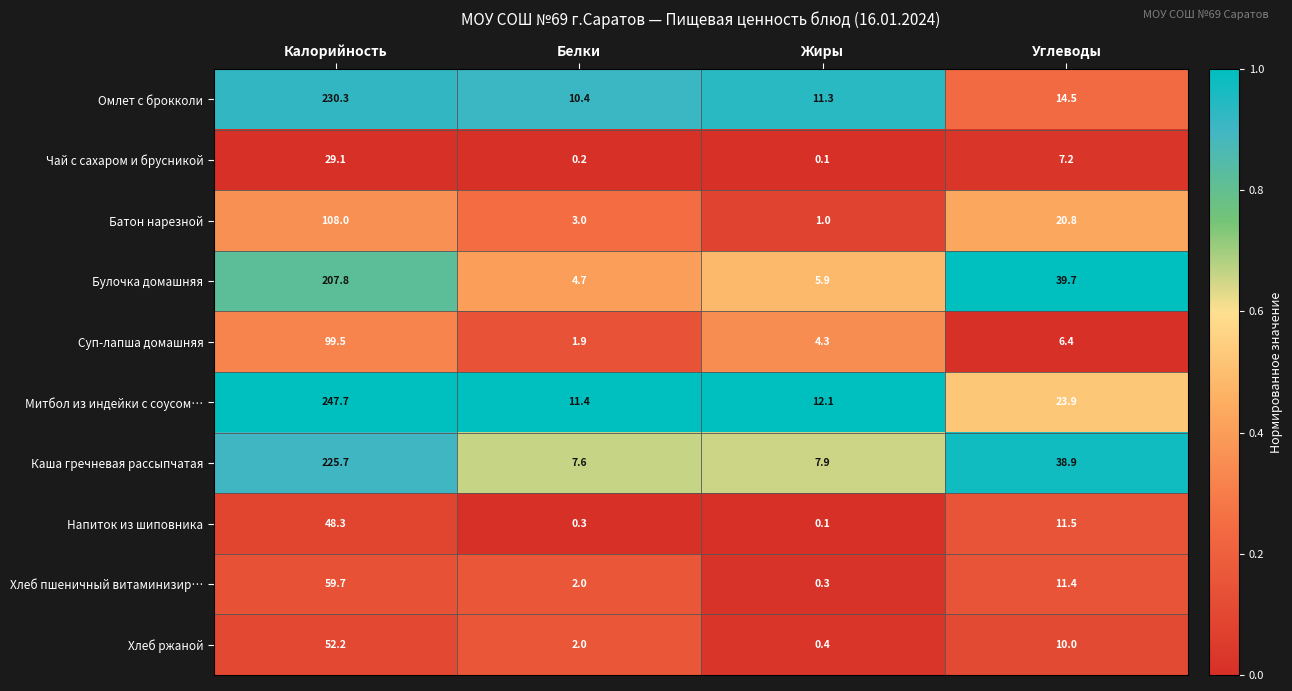

Which series has the largest total across all categories?

Митбол из индейки с соусом…